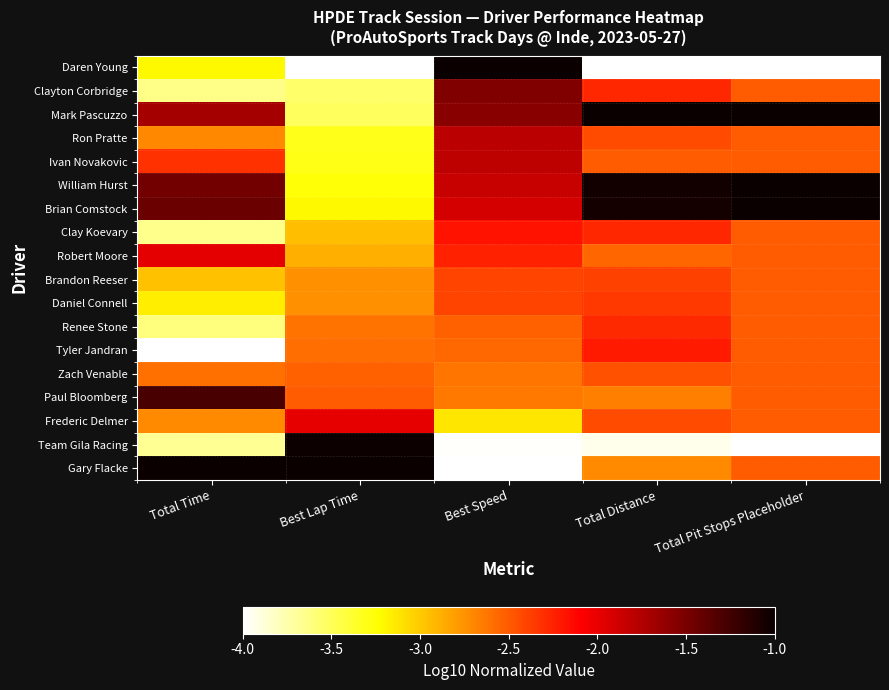

What is the greatest value displayed?

-1.0